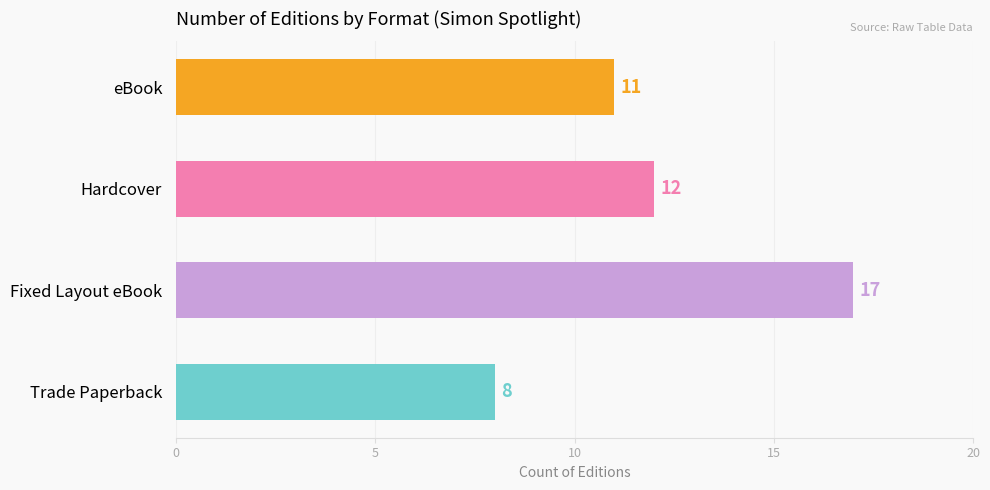

Reading bottom to top, transcribe all the data shown in this chart.

8	17	12	11